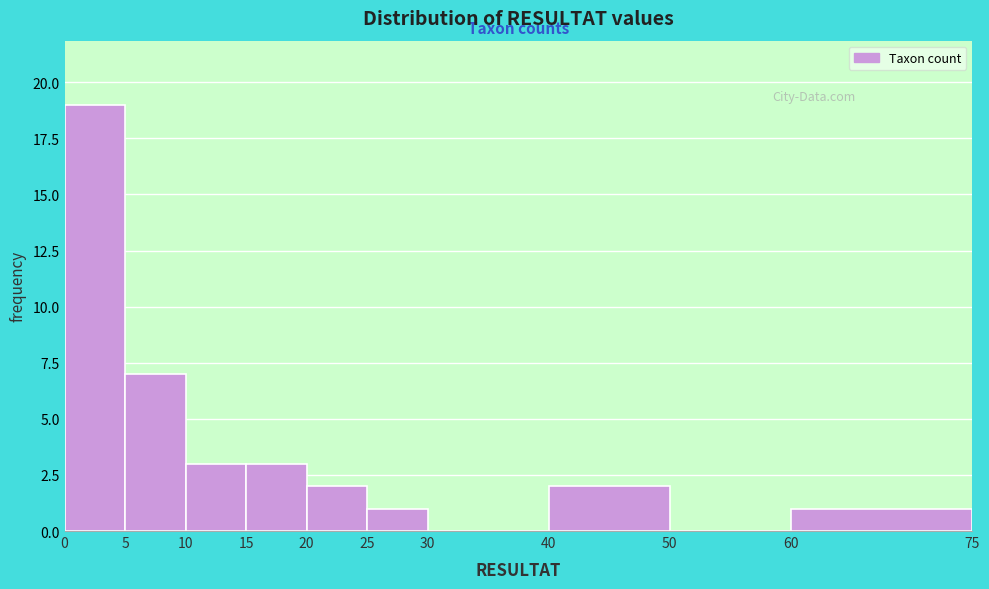

Reading left to right, list every bar in this chart as the range it spans on the x-axis followed by its height. The values are not printed on the chart, so give them approximately, as read against the axis.

0 to 5: 19
5 to 10: 7
10 to 15: 3
15 to 20: 3
20 to 25: 2
25 to 30: 1
30 to 40: 0
40 to 50: 2
50 to 60: 0
60 to 75: 1